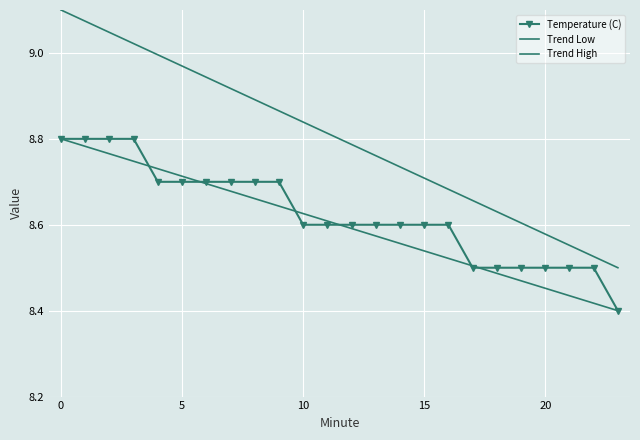

How many data points does each series have?

24